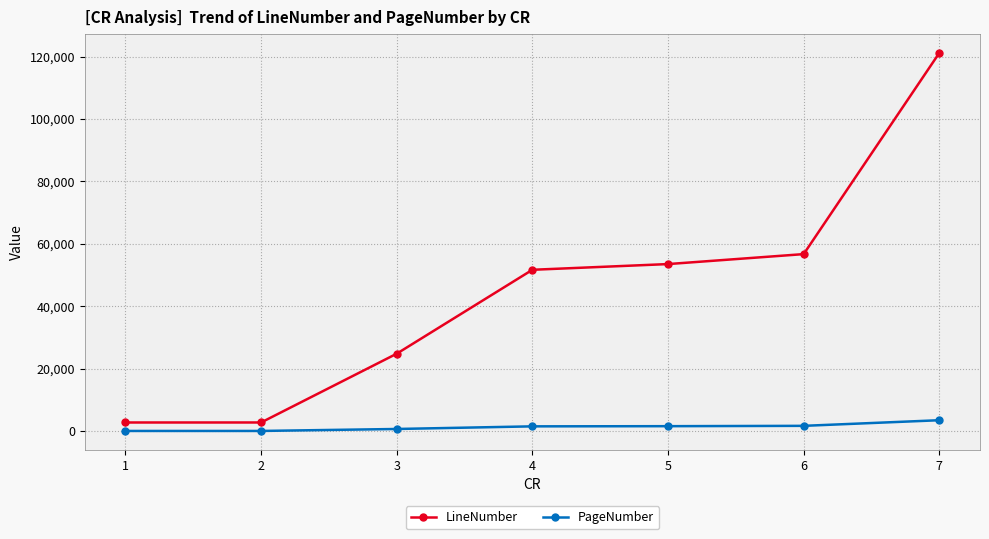

List the series in order of their overall mean, highest first.

LineNumber, PageNumber